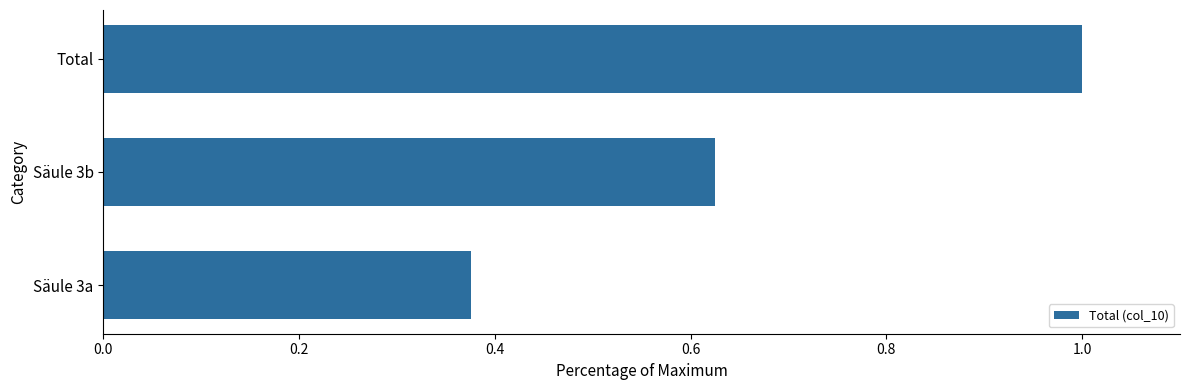

The chart shows a value of 0.2 at Säule 3a. True or false?

False